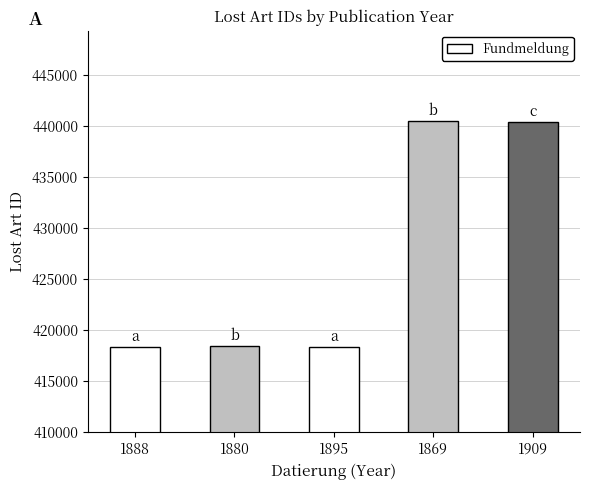

What is the minimum value shown in the chart?

418313